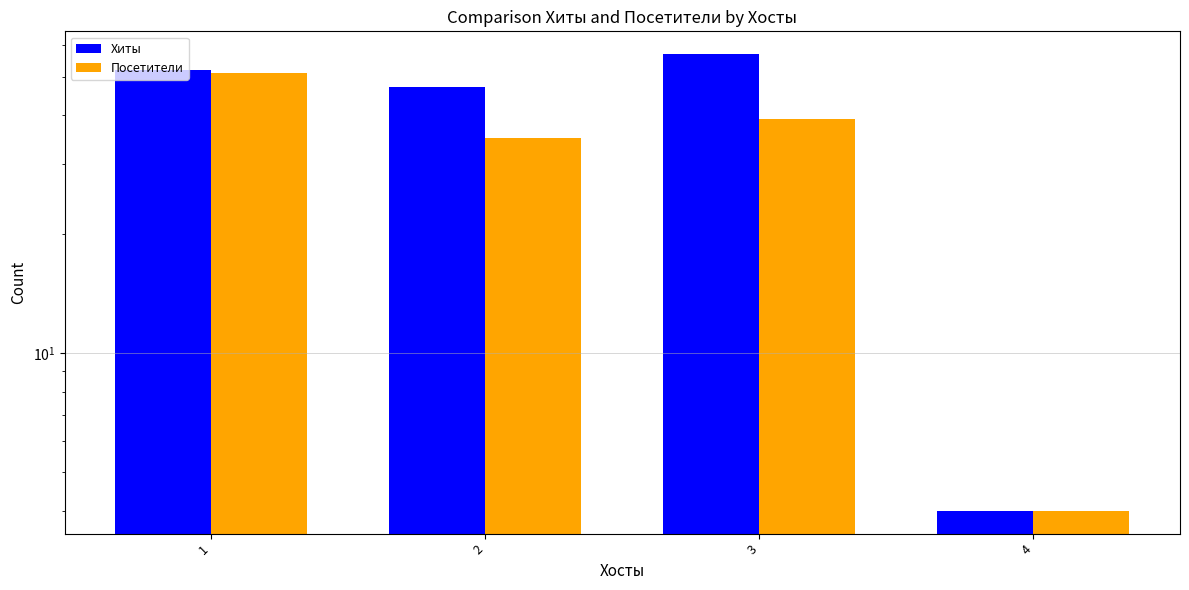

At 2, list the series in order from smallest to largest.

Посетители, Хиты